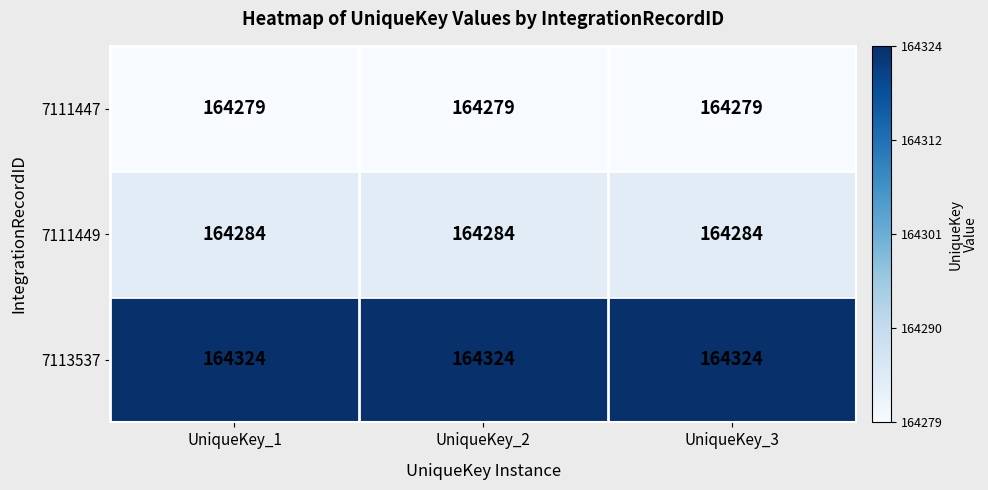

What is the spread (max minus min) of values at UniqueKey_2?

45